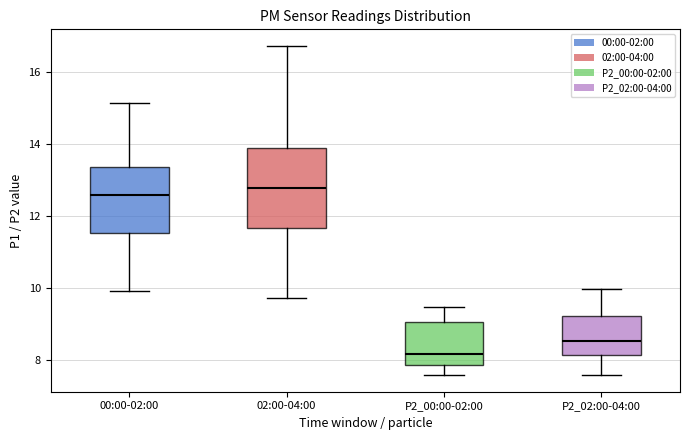

Where is the upper edge of the box for 02:00-04:00 on the y-axis? The values are not printed on the chart, so give them approximately, as read against the axis.

14.0